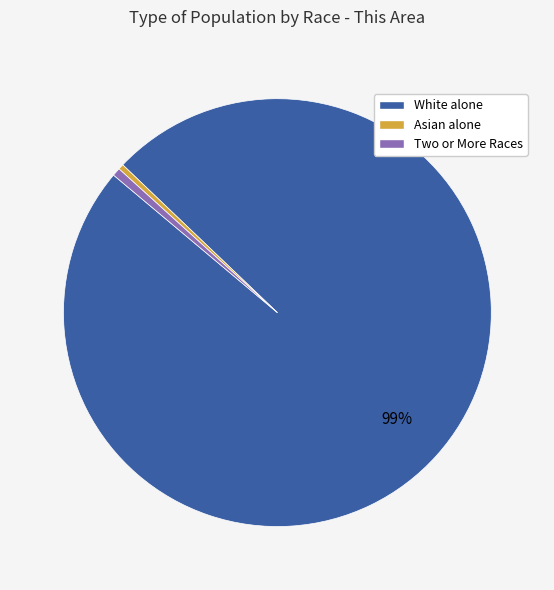

Is there any slice that represents more than half of the pie?

Yes